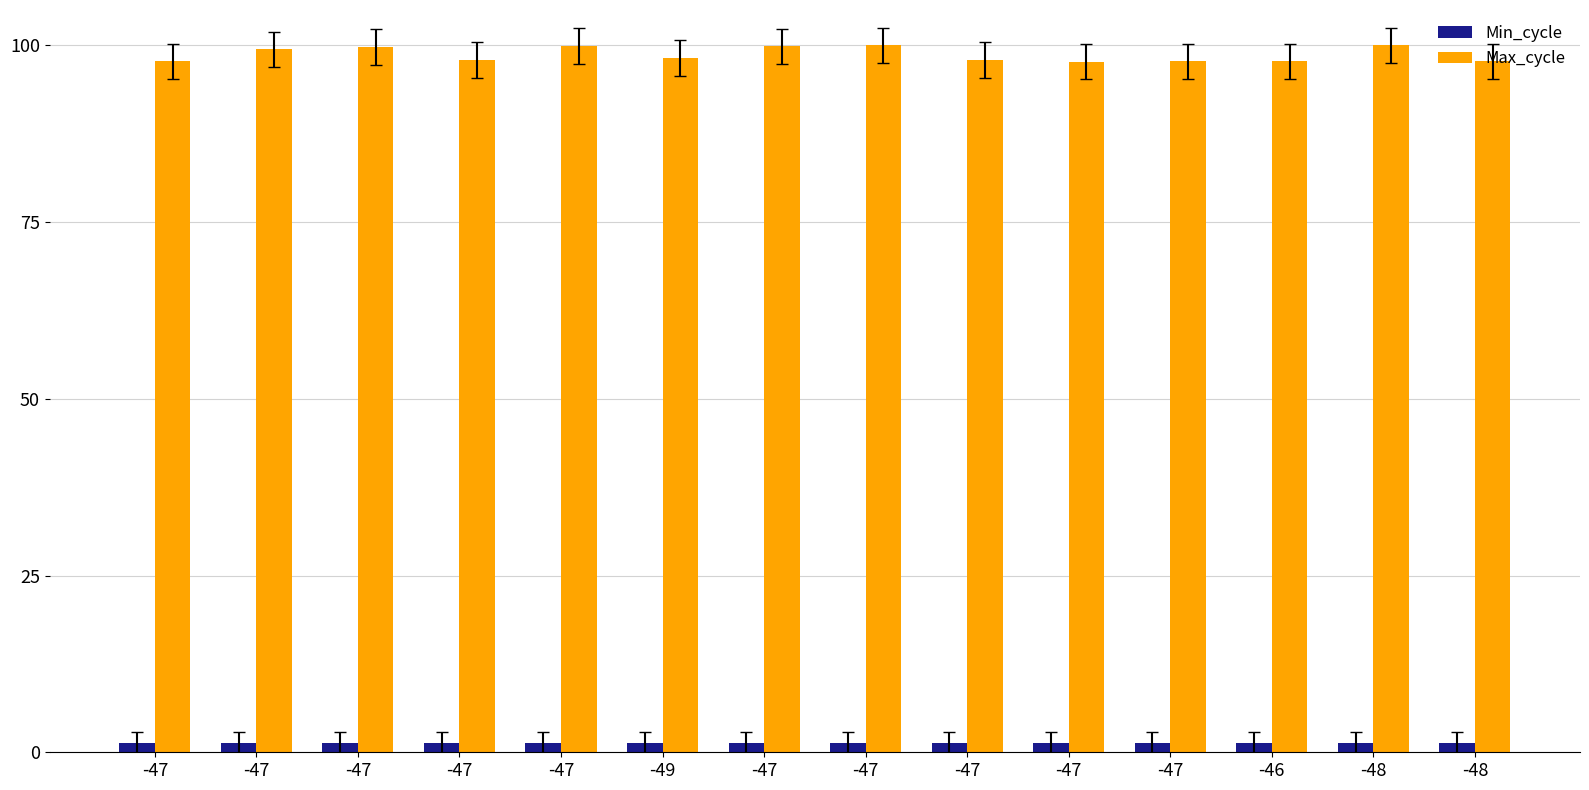

How many bars are there in total?

28